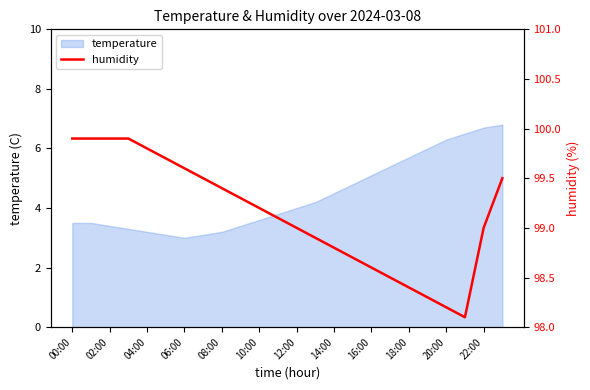

Is it true that temperature equals 6.3 at 20:00?

True